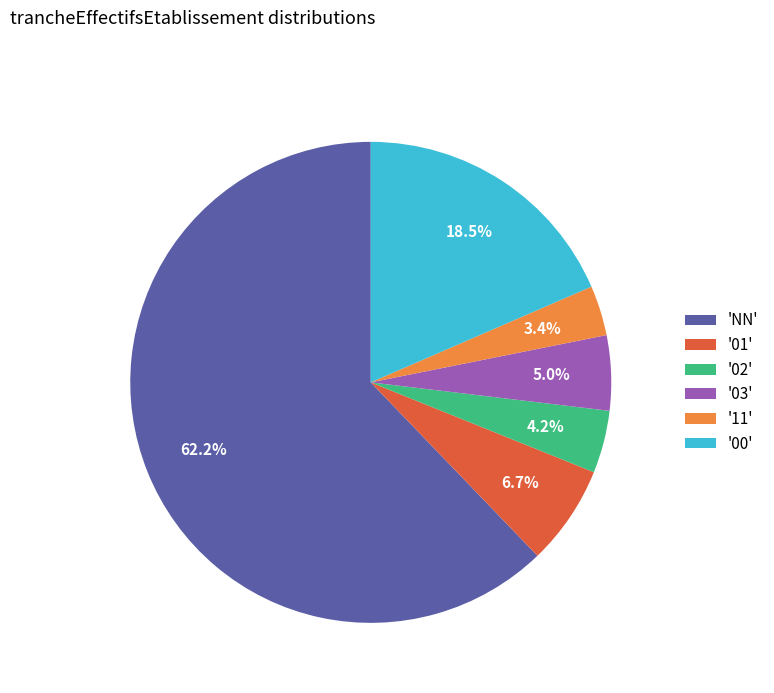

What is the majority slice?

'NN'